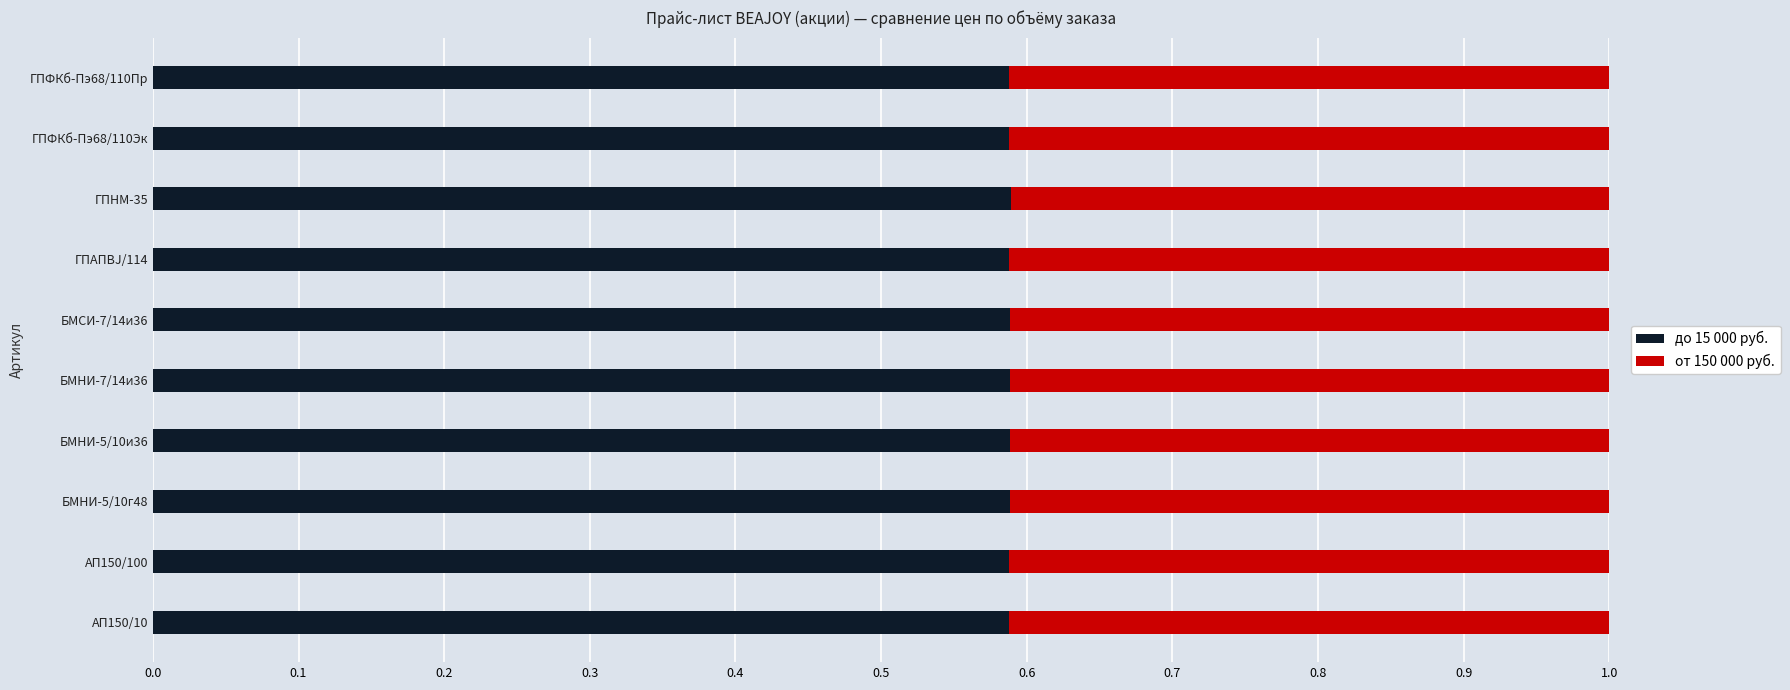

How many до 15 000 руб. values are between 0 and 1?

10